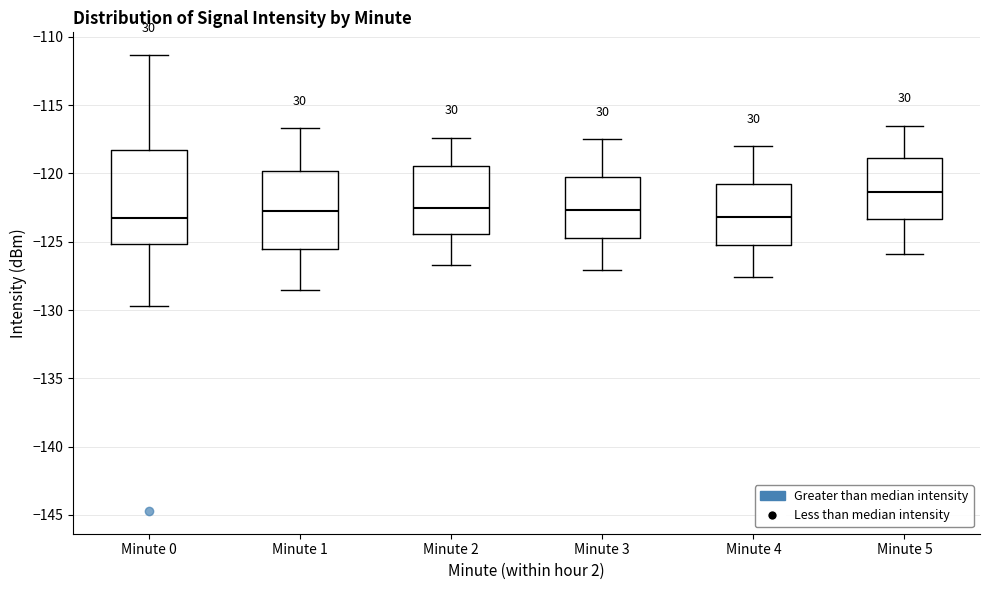

Where does the upper whisker of the box for Minute 2 end on the y-axis? The values are not printed on the chart, so give them approximately, as read against the axis.

-117.5